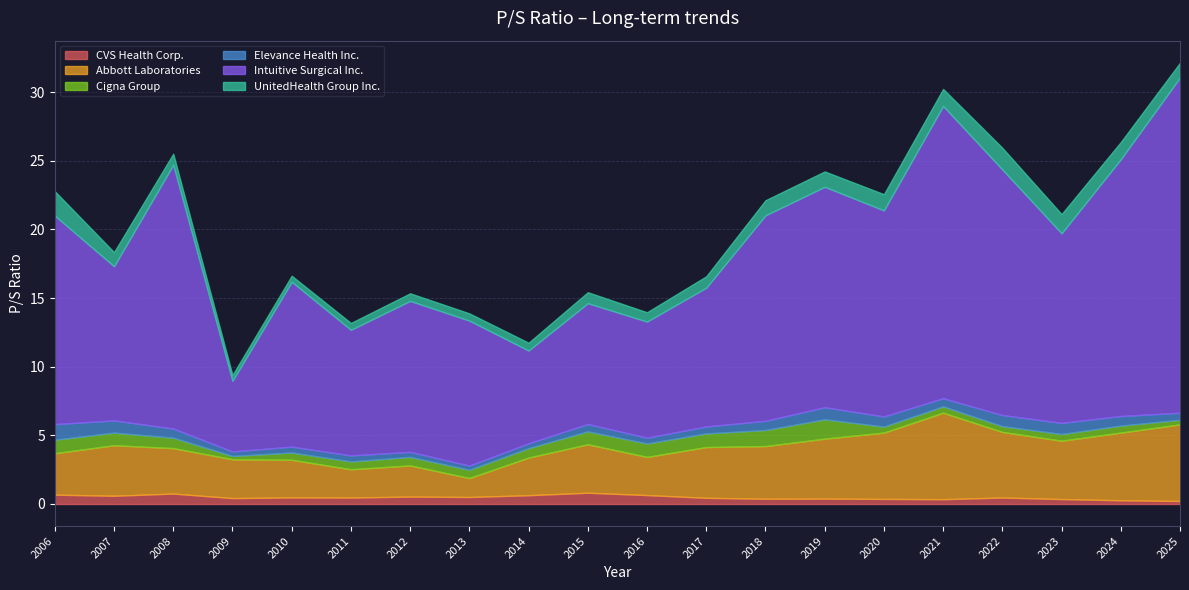

True or false: Abbott Laboratories has a value of 1.5 at 2012.

False